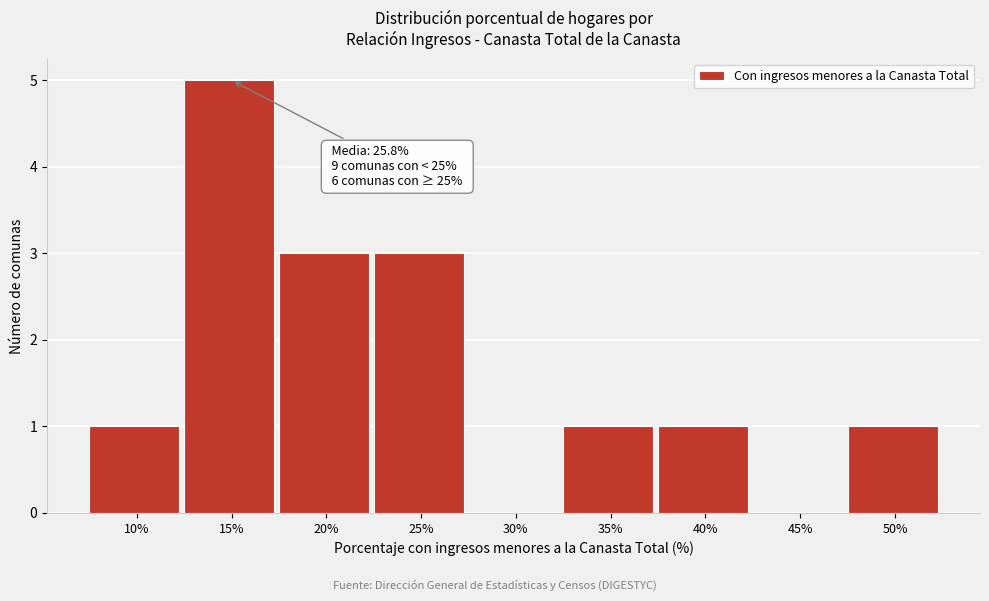

Reading left to right, what are all the values shown in this chart?

10%=1	15%=5	20%=3	25%=3	30%=0	35%=1	40%=1	45%=0	50%=1